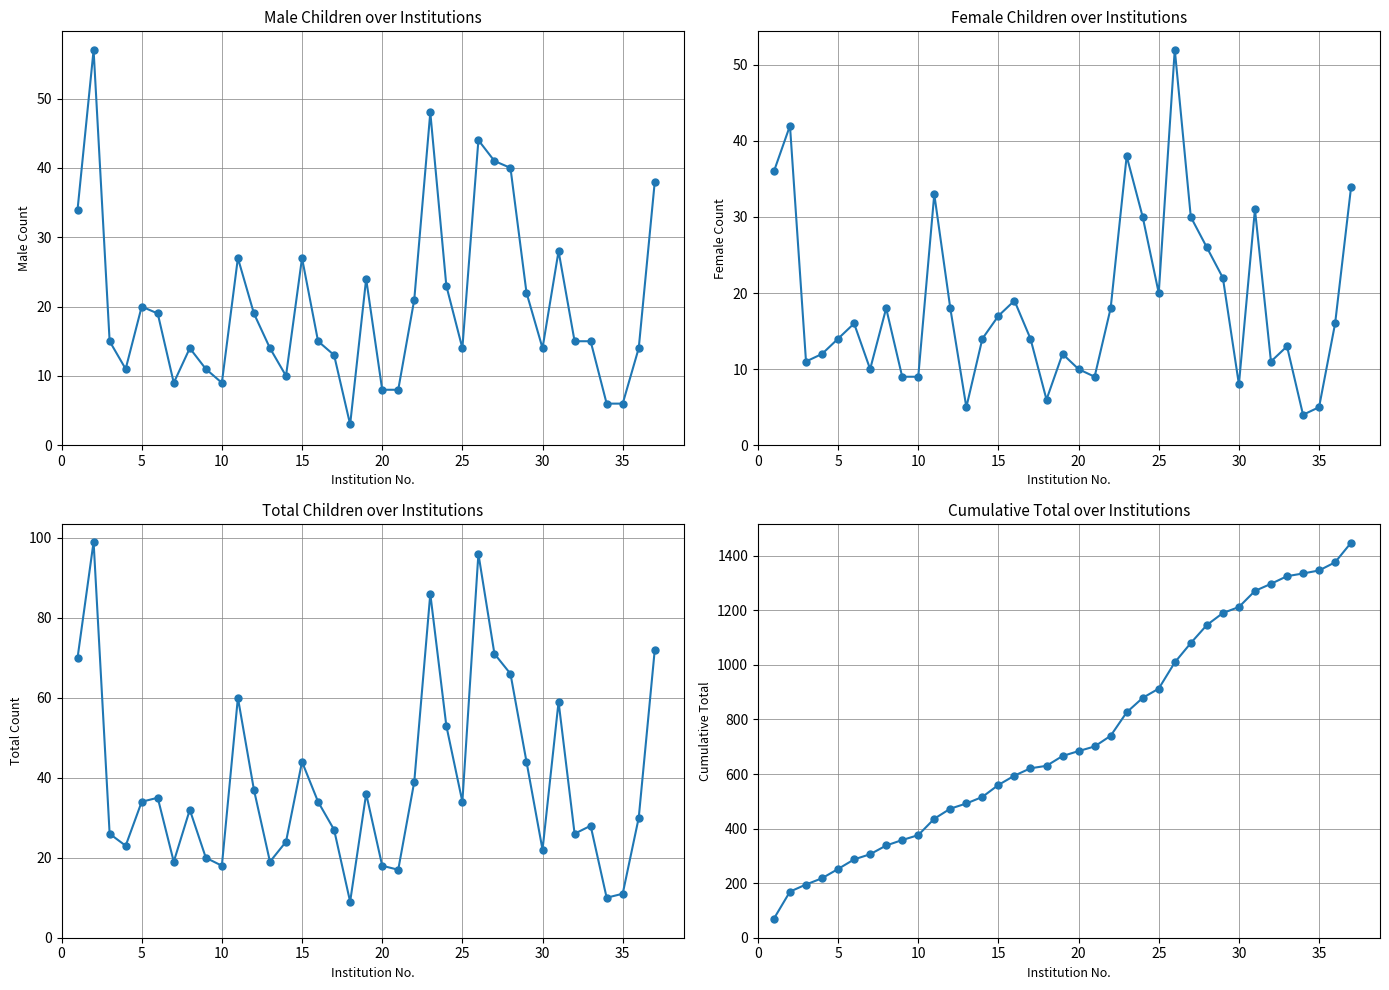

The value of Cumulative Total at 10 is 596. True or false?

False